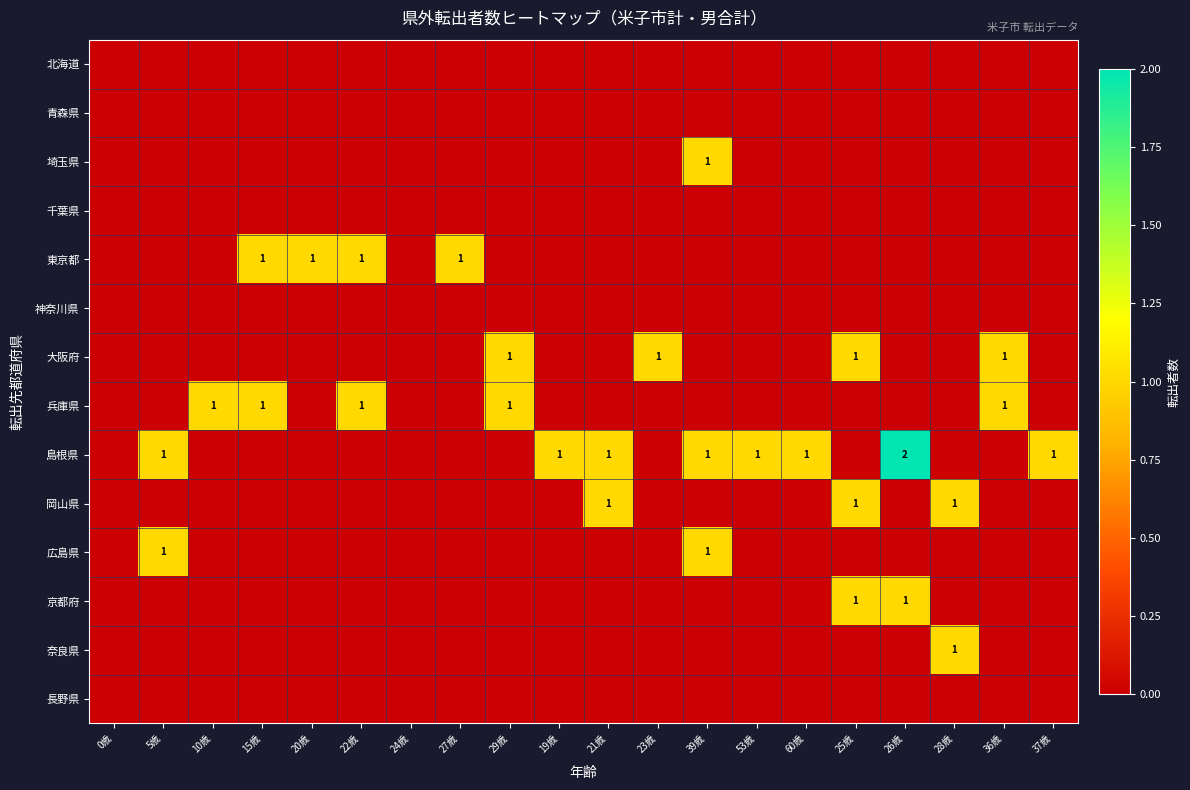

Is it true that 東京都 equals 0 at 22歳?

False